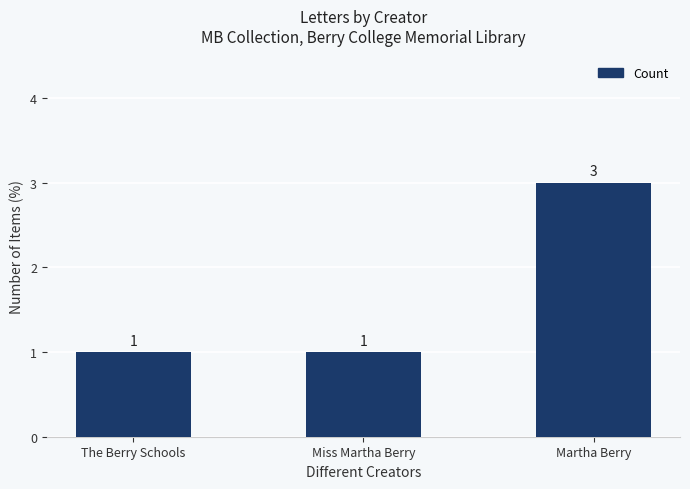

Is it true that the value at Martha Berry is 1?

False